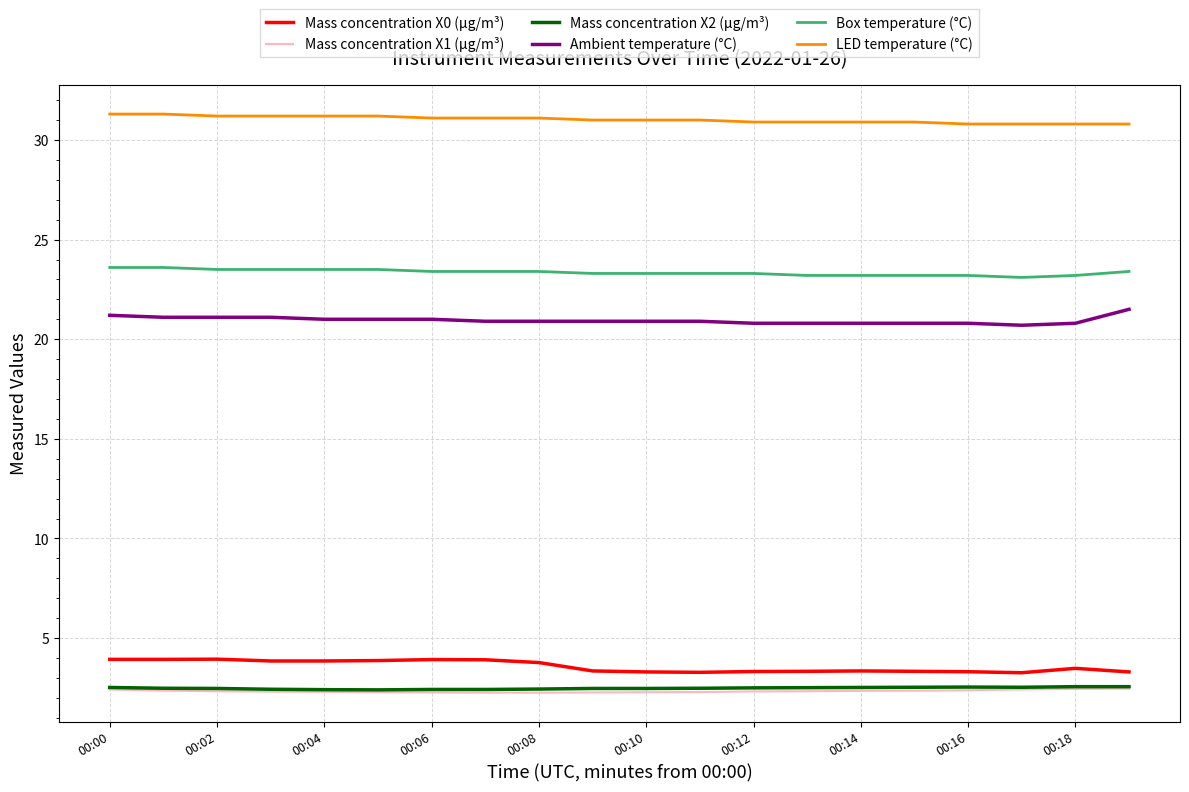

How many lines are shown in the chart?

6